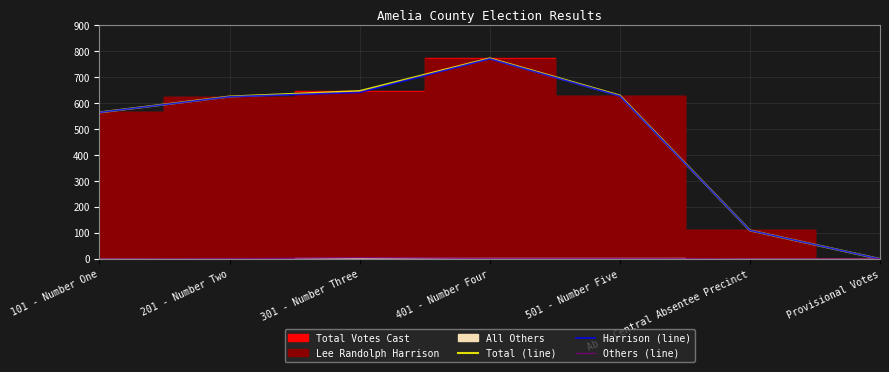

At which category does the chart reach its minimum across all series?

Provisional Votes